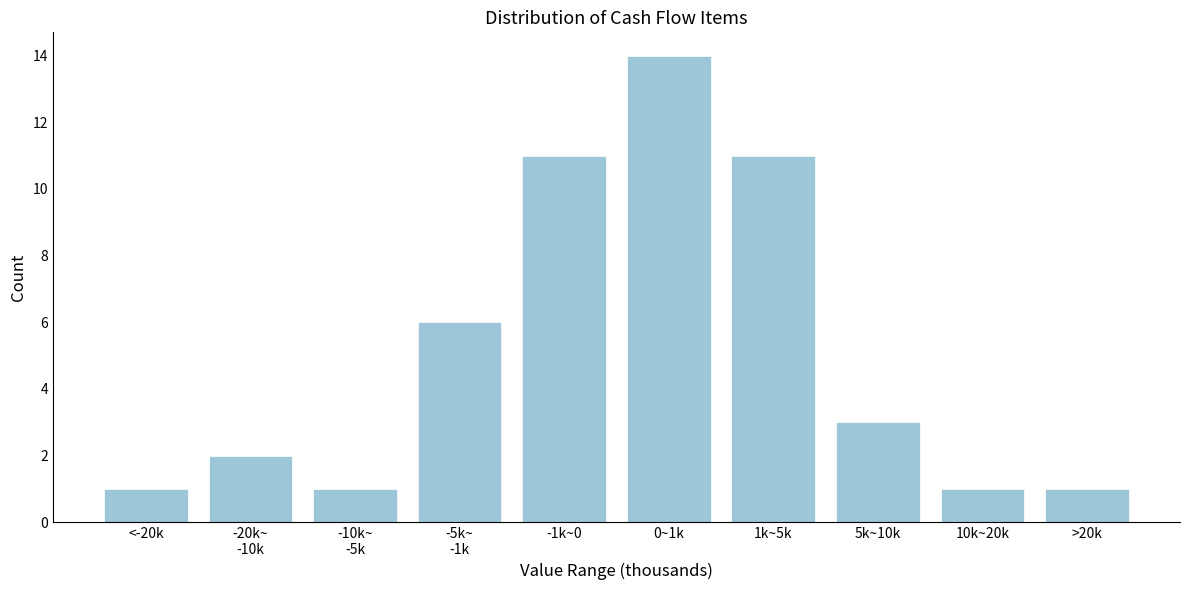

Which label corresponds to the largest value in the chart?

0~1k